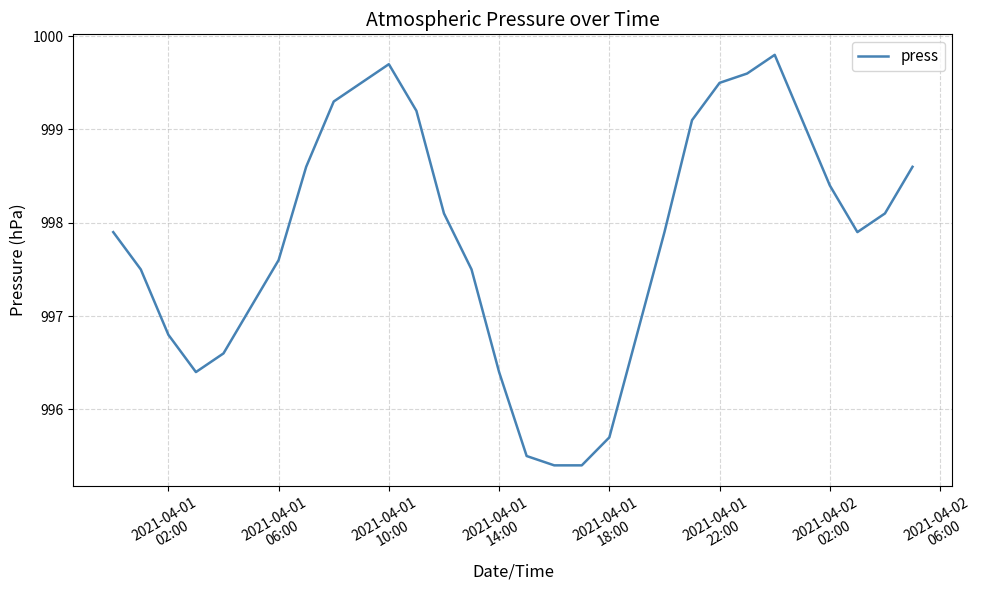

What is the difference between the maximum and second lowest values?

4.4